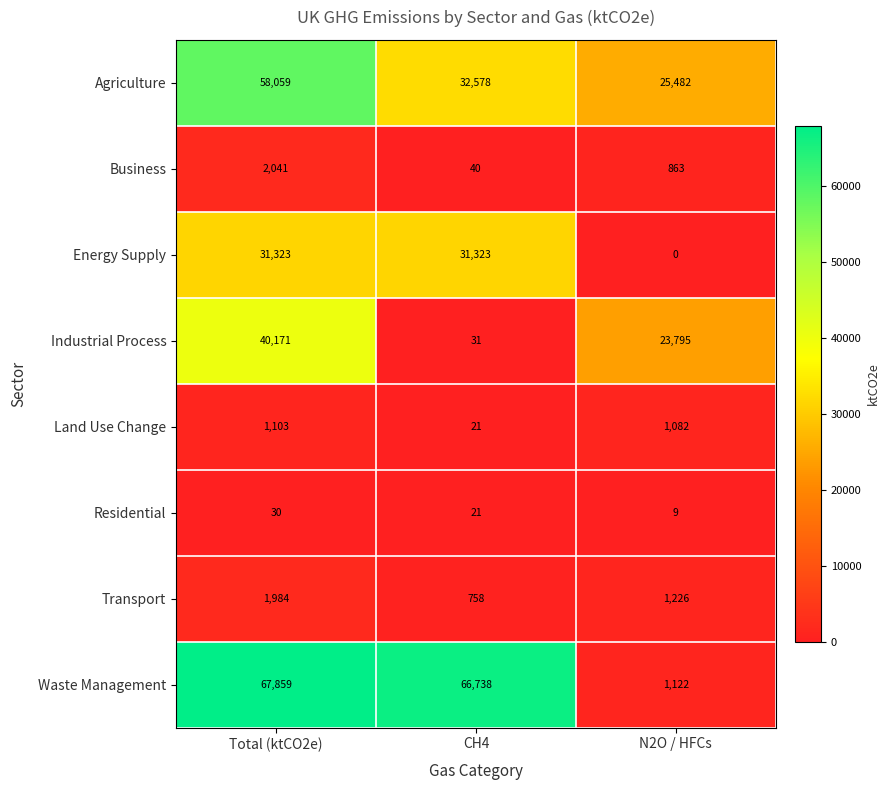

True or false: Industrial Process has a value of 40171 at Total (ktCO2e).

True